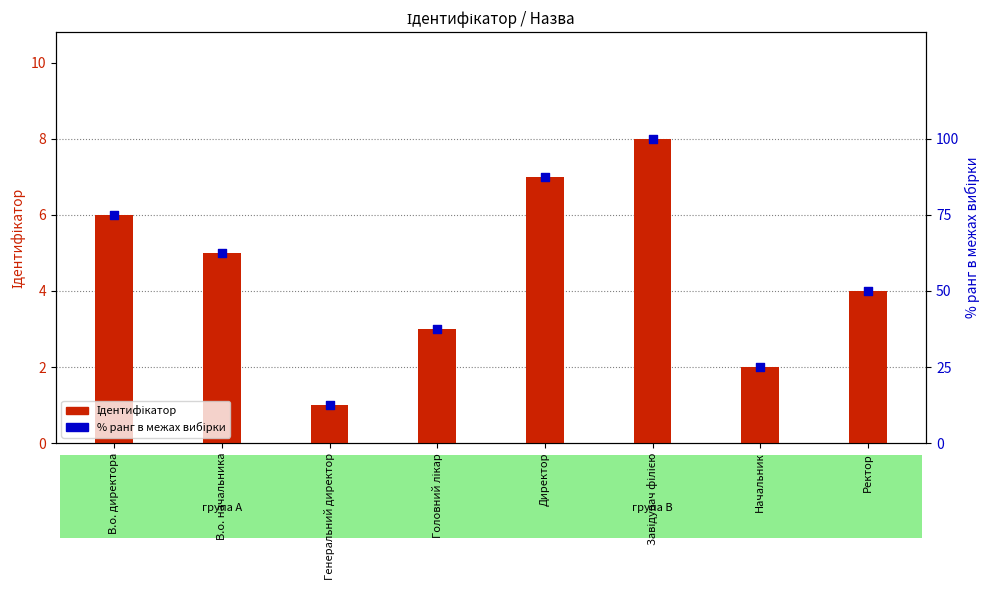

Which series reaches the minimum Y coordinate?

Ідентифікатор